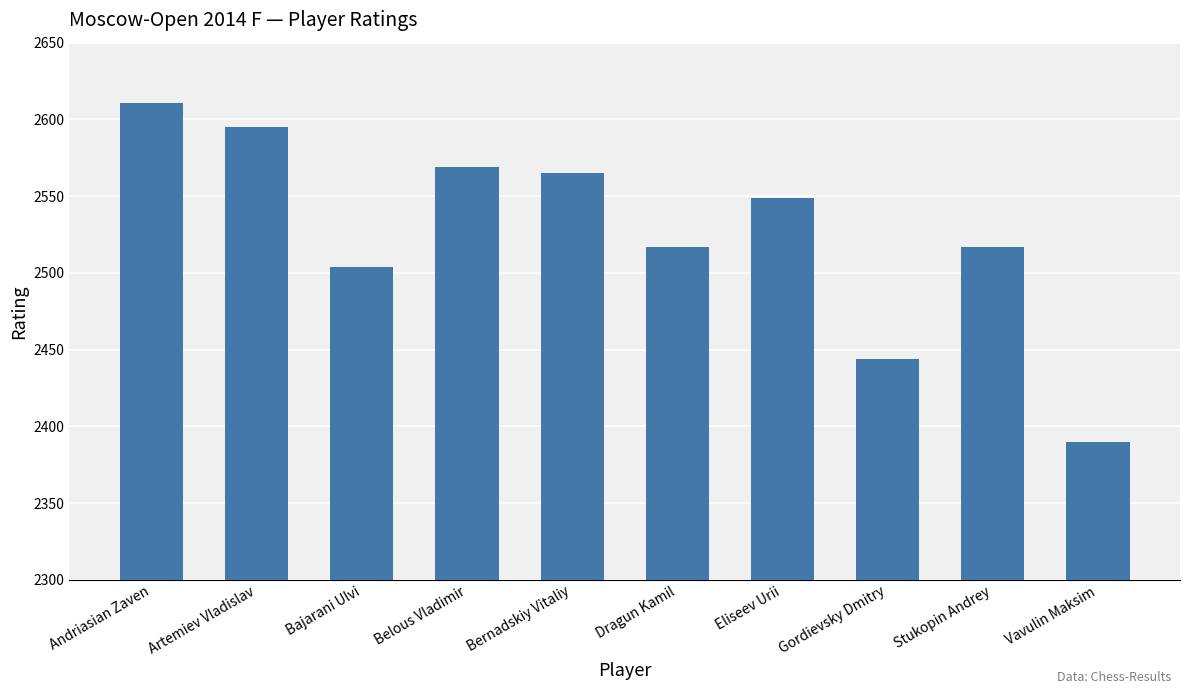

Which category has the highest value across all series?

Andriasian Zaven